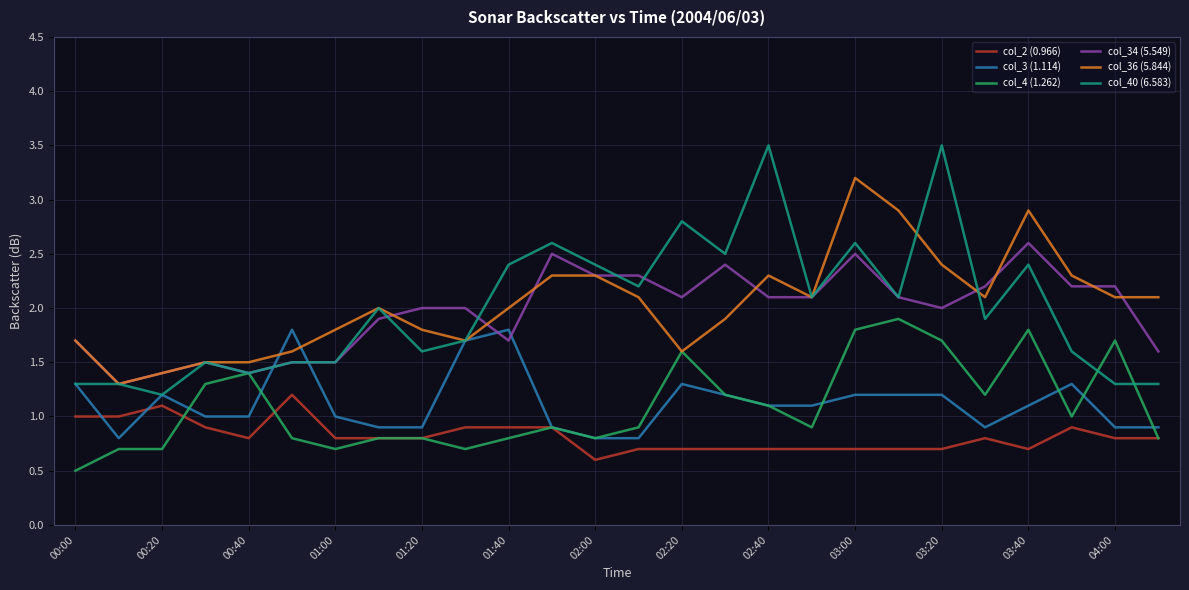

True or false: col_2 (0.966) and col_40 (6.583) intersect in this chart.

False